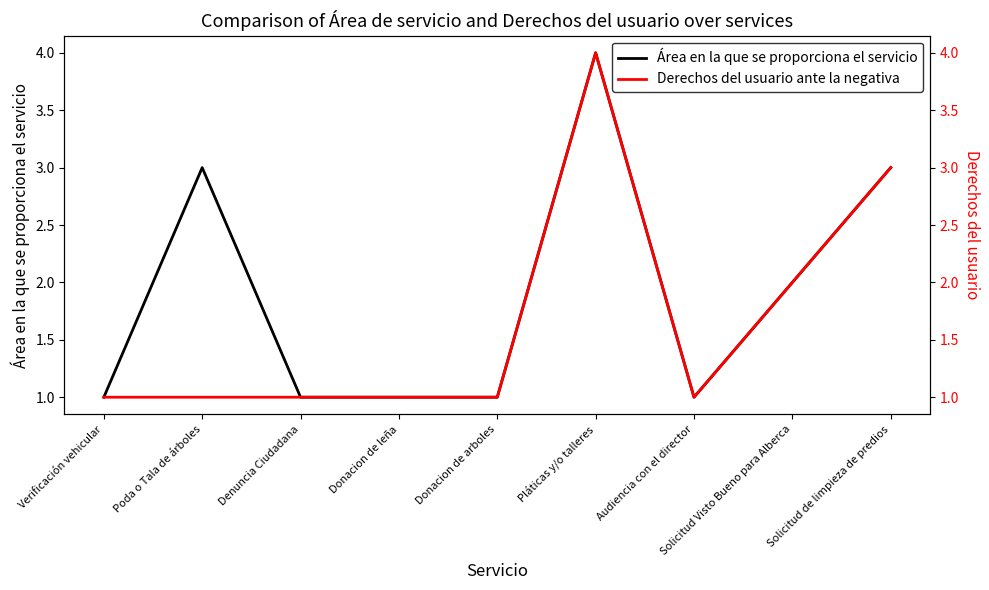

Which has a higher value, Verificación vehicular or Pláticas y/o talleres?

Pláticas y/o talleres